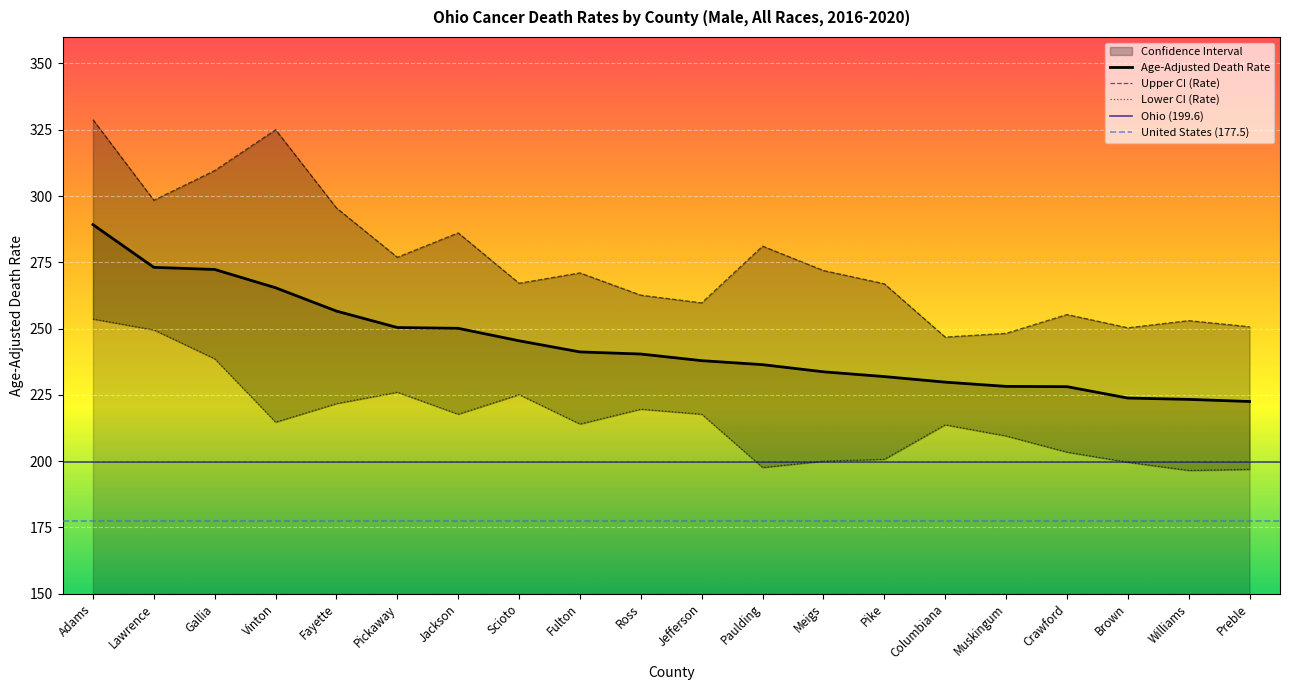

What is the label of the 13th point from the right?

Scioto